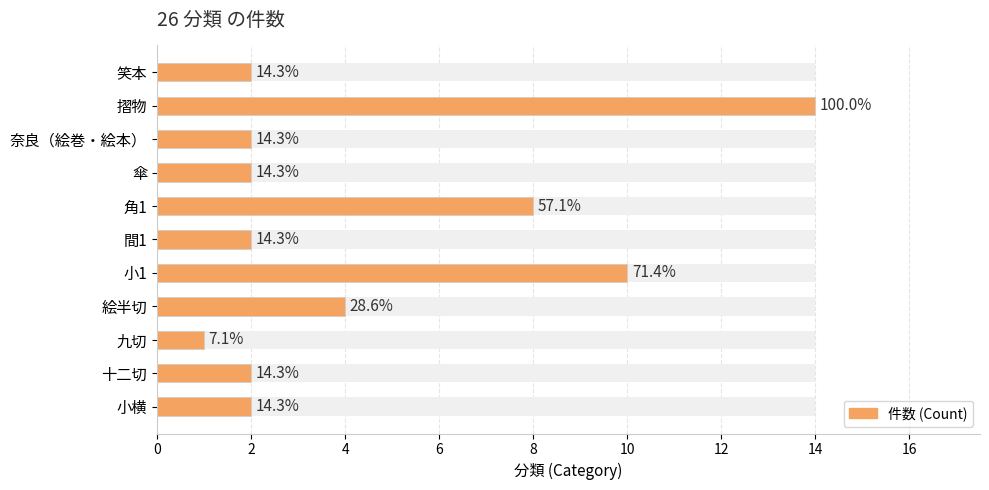

Read the value at 角1.

8